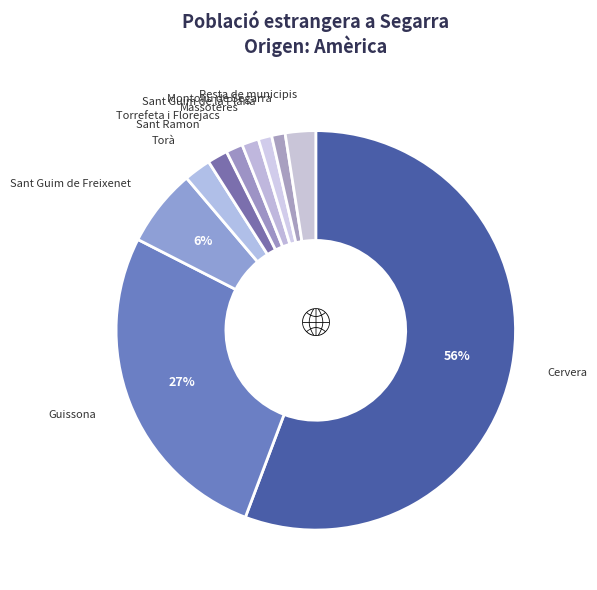

Which category accounts for the majority?

Cervera